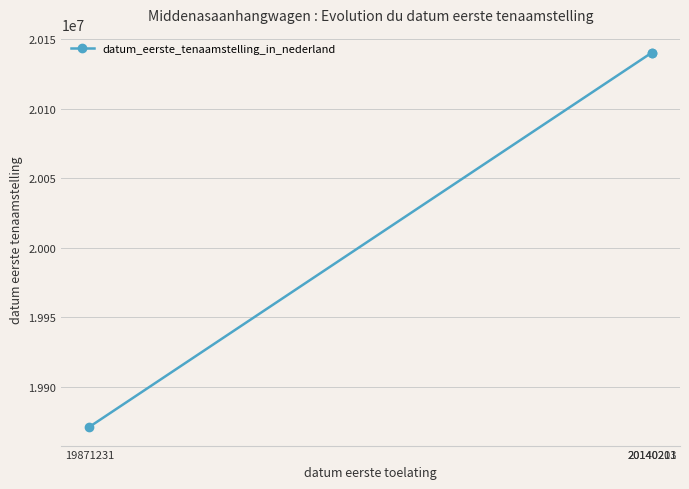

What is the average value?

20050548